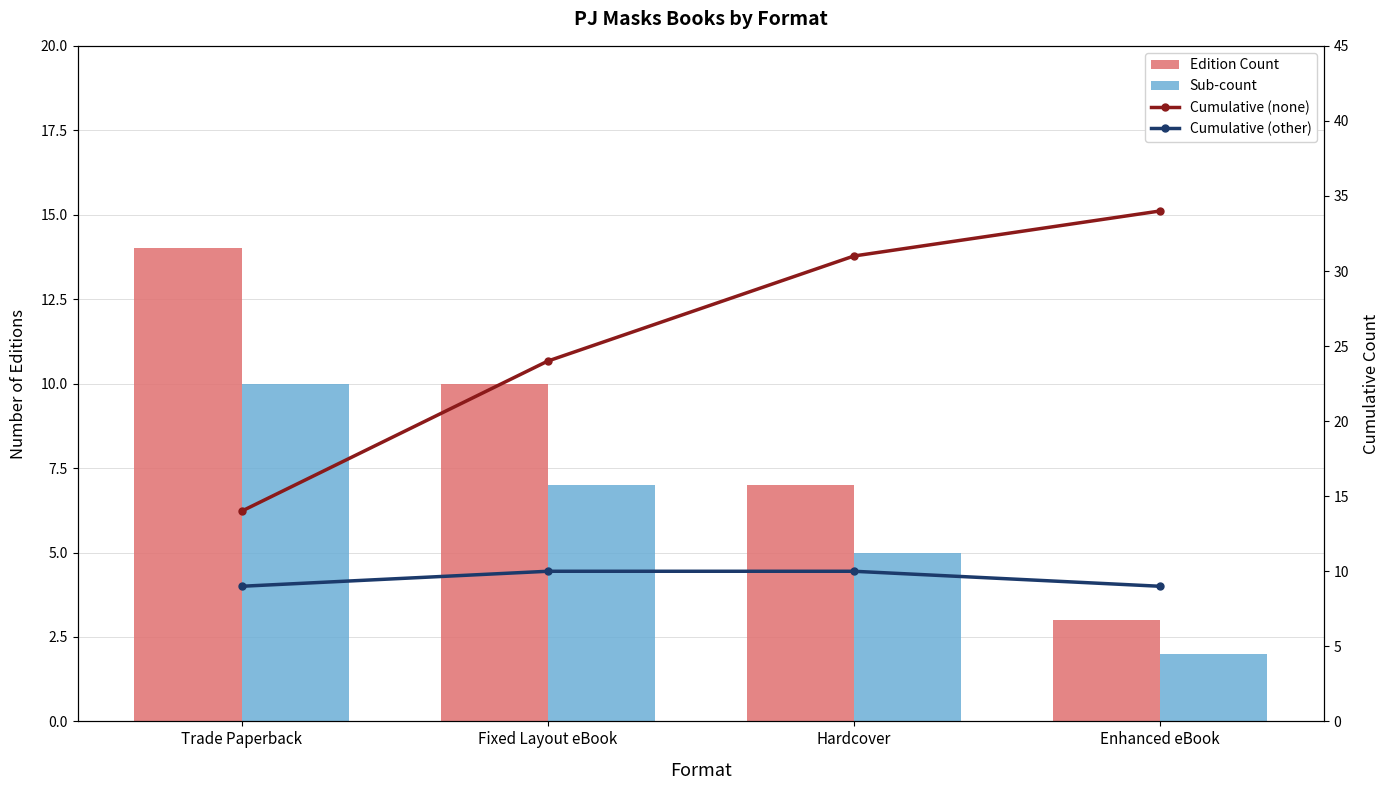

Which category has the highest value in the Cumulative (other) series?

Fixed Layout eBook